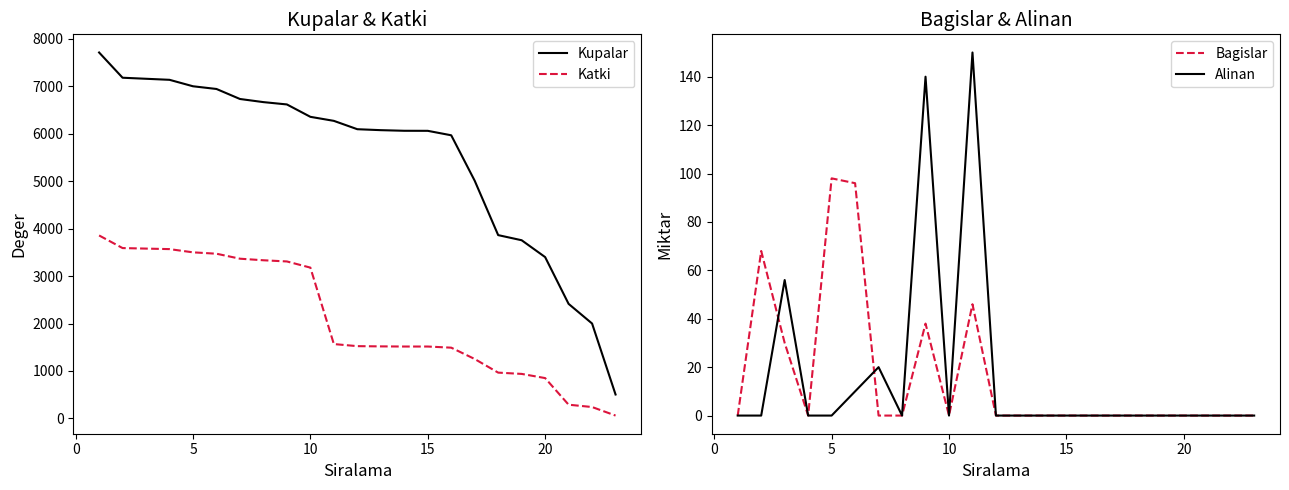

True or false: Kupalar and Katki cross at least once.

False